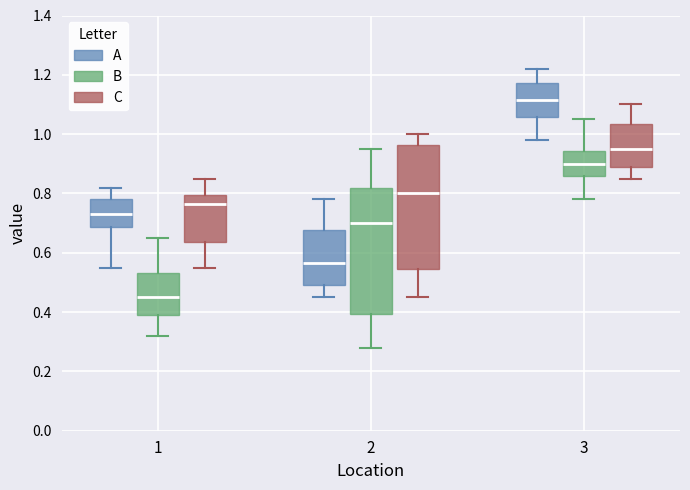

Which box's median line is the highest?

3 (A)